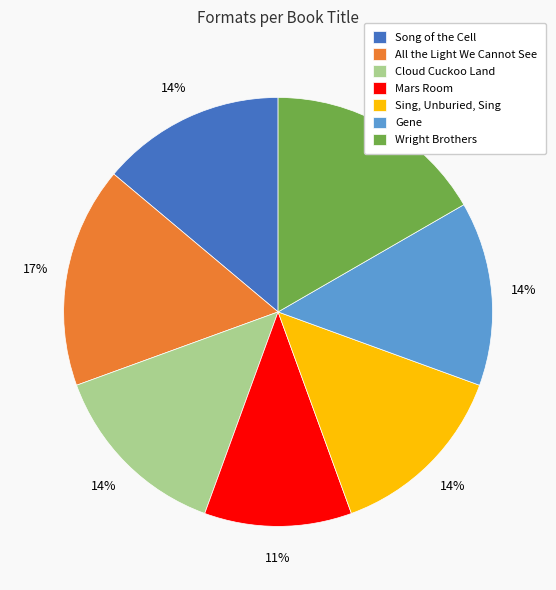

Is Wright Brothers the majority of the pie?

No